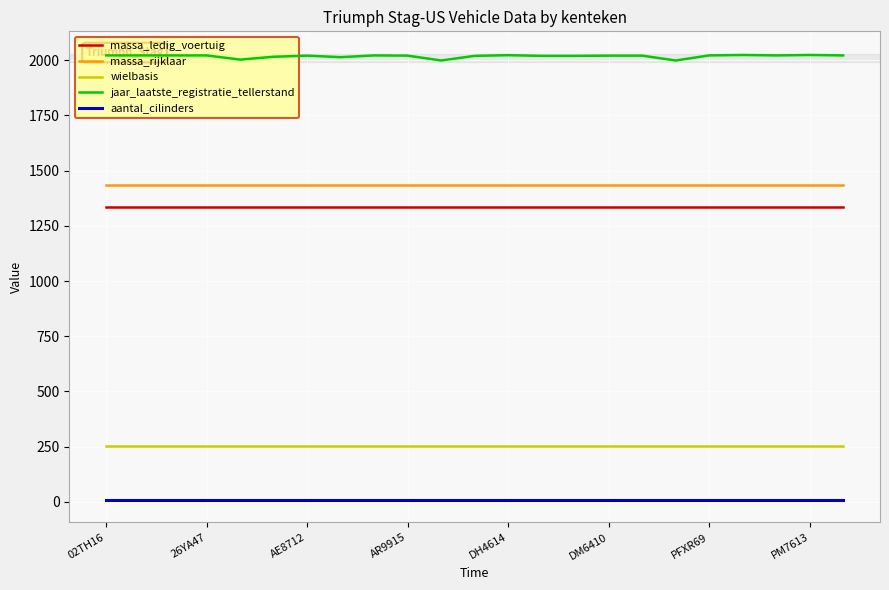

True or false: massa_rijklaar and massa_ledig_voertuig cross at least once.

False